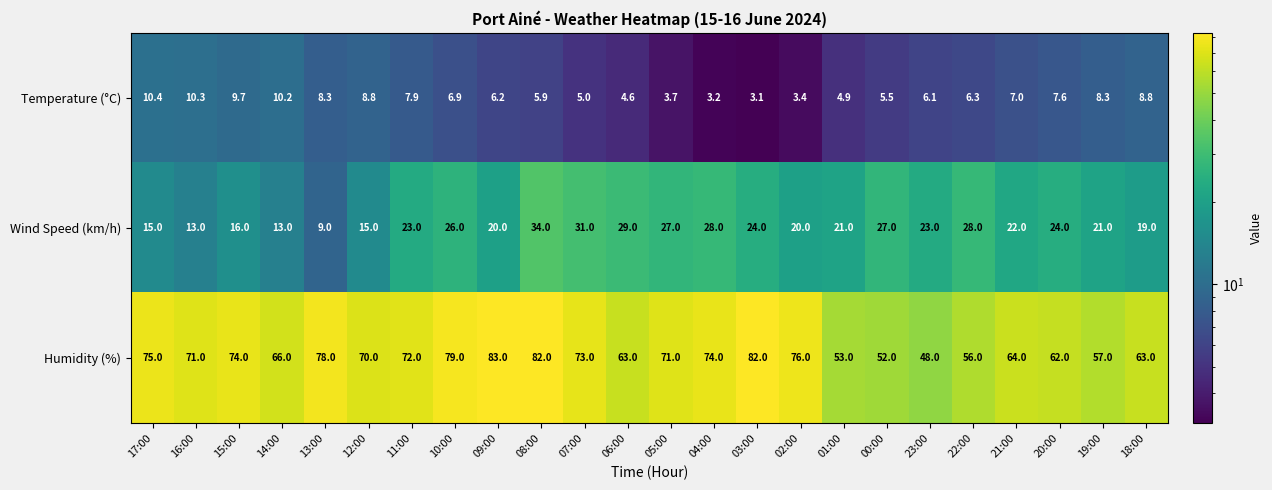

What is the difference between the maximum and minimum values in the Humidity (%) series?

35.0